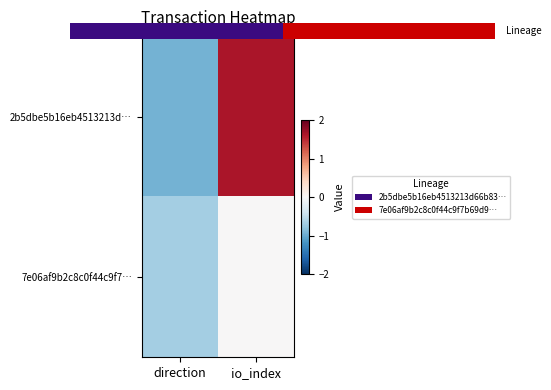

Read the 7e06af9b2c8c0f44c9f7… value at direction.

-0.7